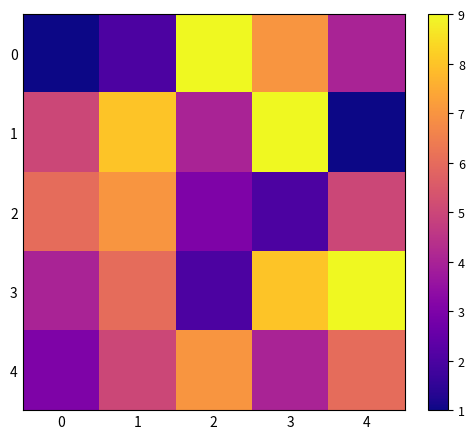

Reading right to left, list all the values displayed in this chart.

0: 4=4	3=7	2=9	1=2	0=1
1: 4=1	3=9	2=4	1=8	0=5
2: 4=5	3=2	2=3	1=7	0=6
3: 4=9	3=8	2=2	1=6	0=4
4: 4=6	3=4	2=7	1=5	0=3